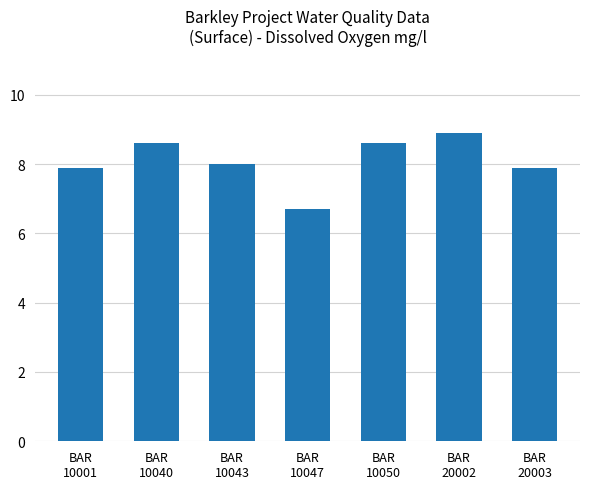

What is the greatest value displayed?

8.9